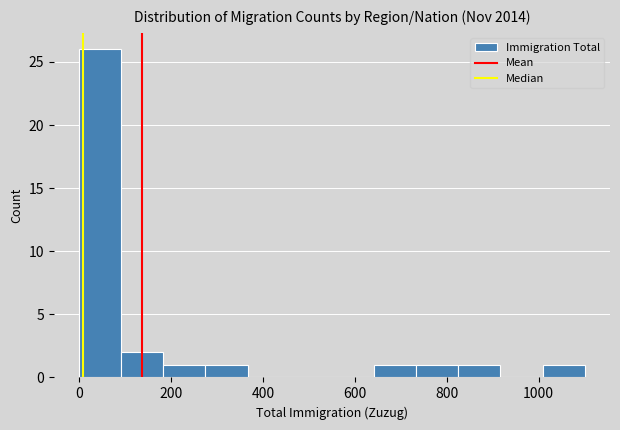

What is the height of the bar covering 180 to 280 on the x-axis? Neither the bar edges nor the heights are printed on the chart, so give them approximately, as read against the axes.

1